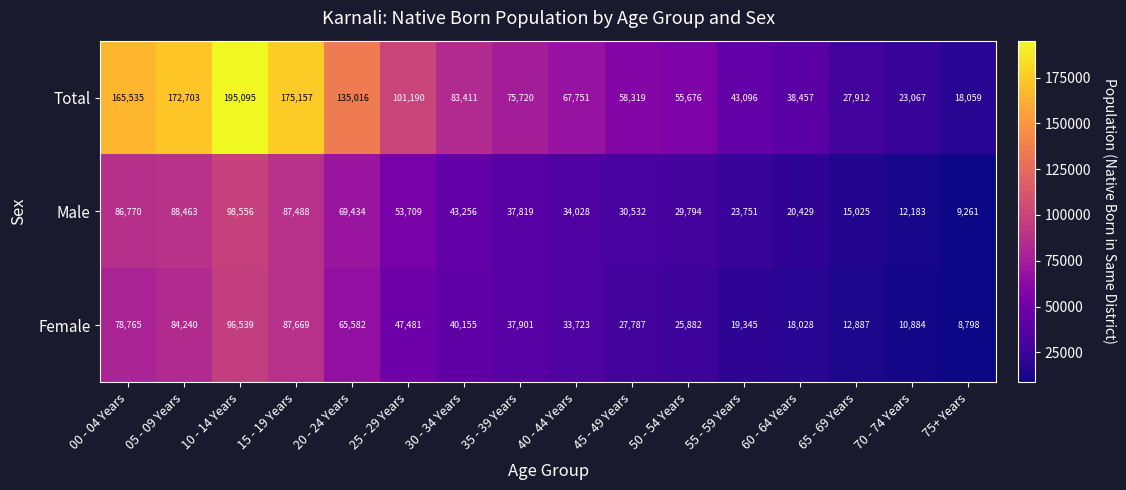

What is the sum of the Male values at 55 - 59 Years and 60 - 64 Years?

44180